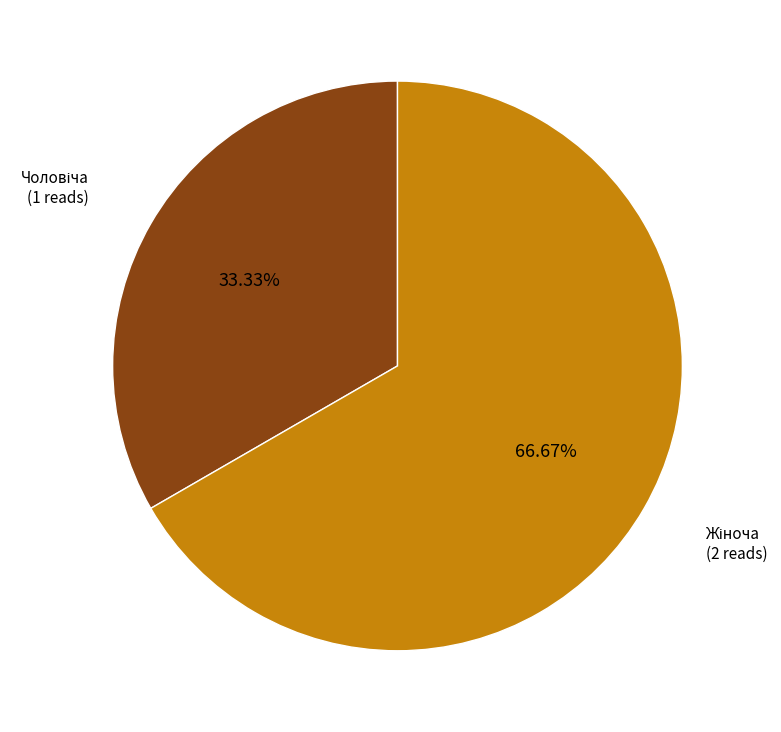

Does any single category account for the majority?

Yes